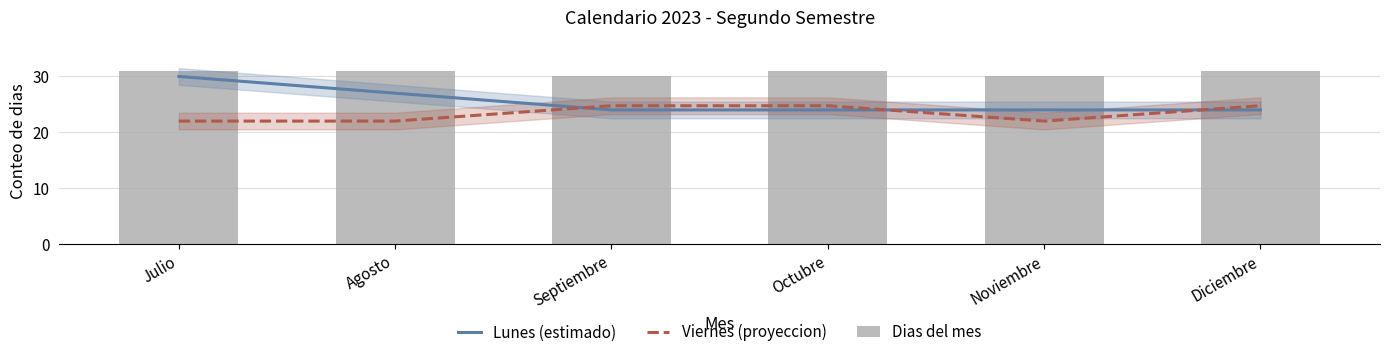

At how many categories does at least one series exceed 22?

6